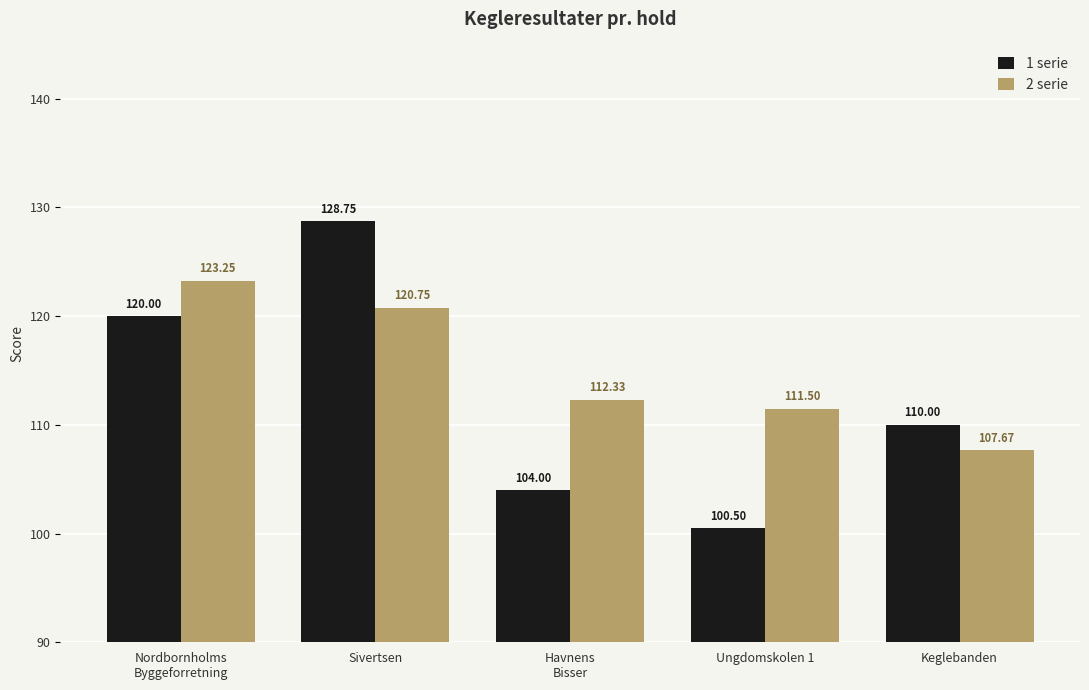

Which category has the highest value in the 2 serie series?

Nordbornholms
Byggeforretning